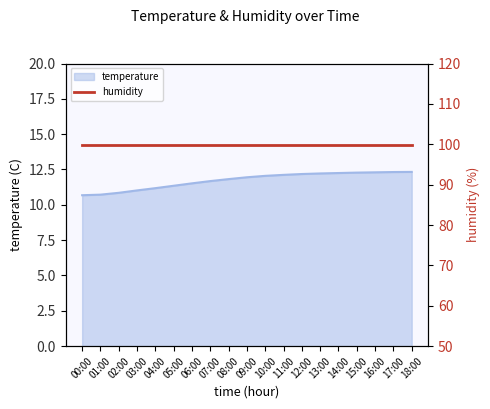

At which category does the chart reach its minimum across all series?

00:00